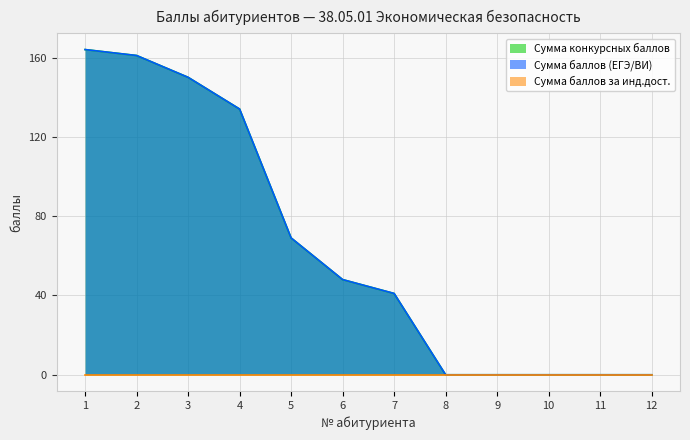

Is the value of Сумма конкурсных баллов at 7 greater than the value of Сумма баллов (ЕГЭ/ВИ) at 2?

No